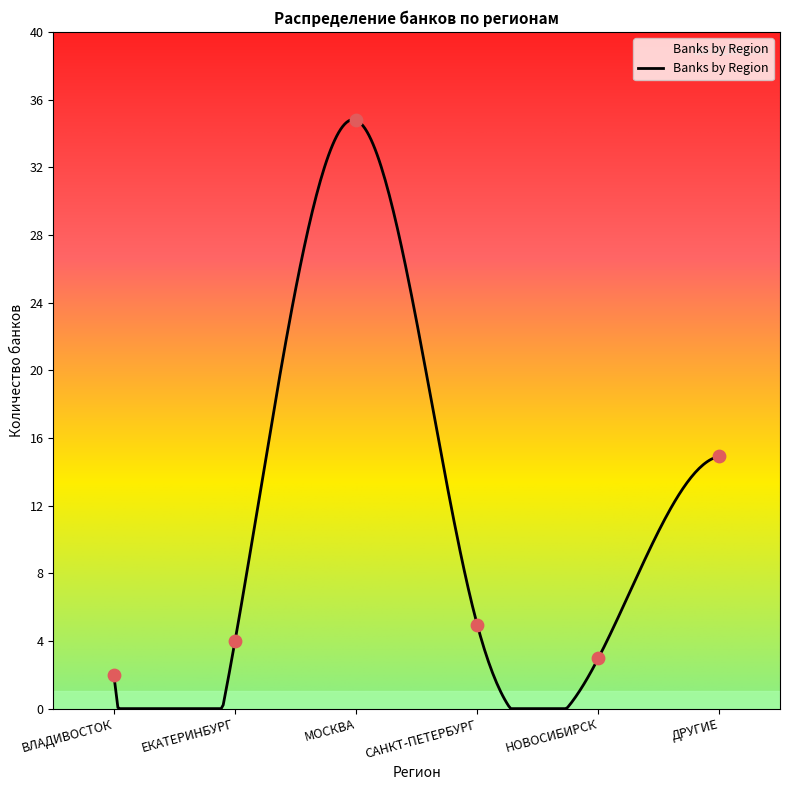

Between МОСКВА and МОСКВА, which is larger?

МОСКВА